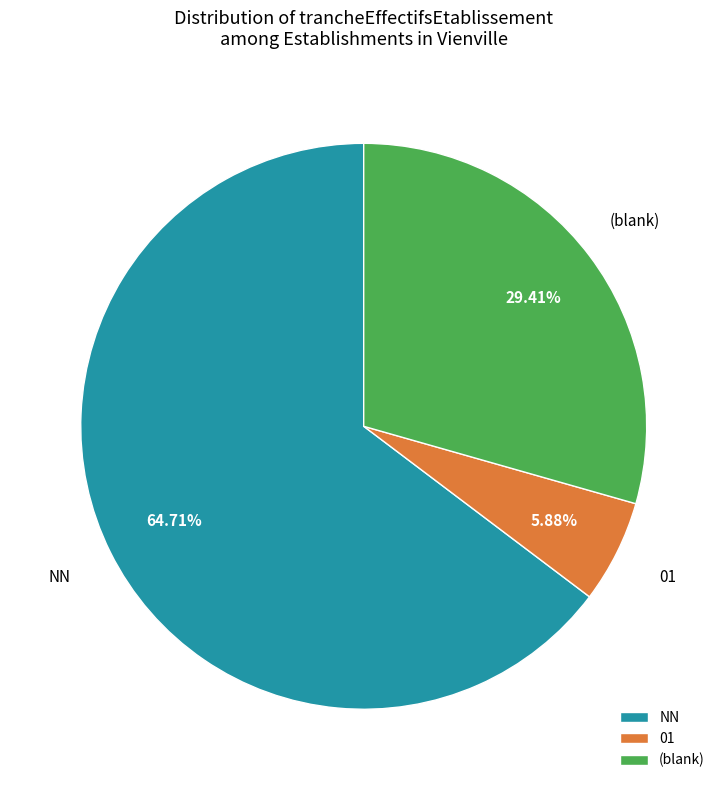

Between NN and (blank), which is larger?

NN